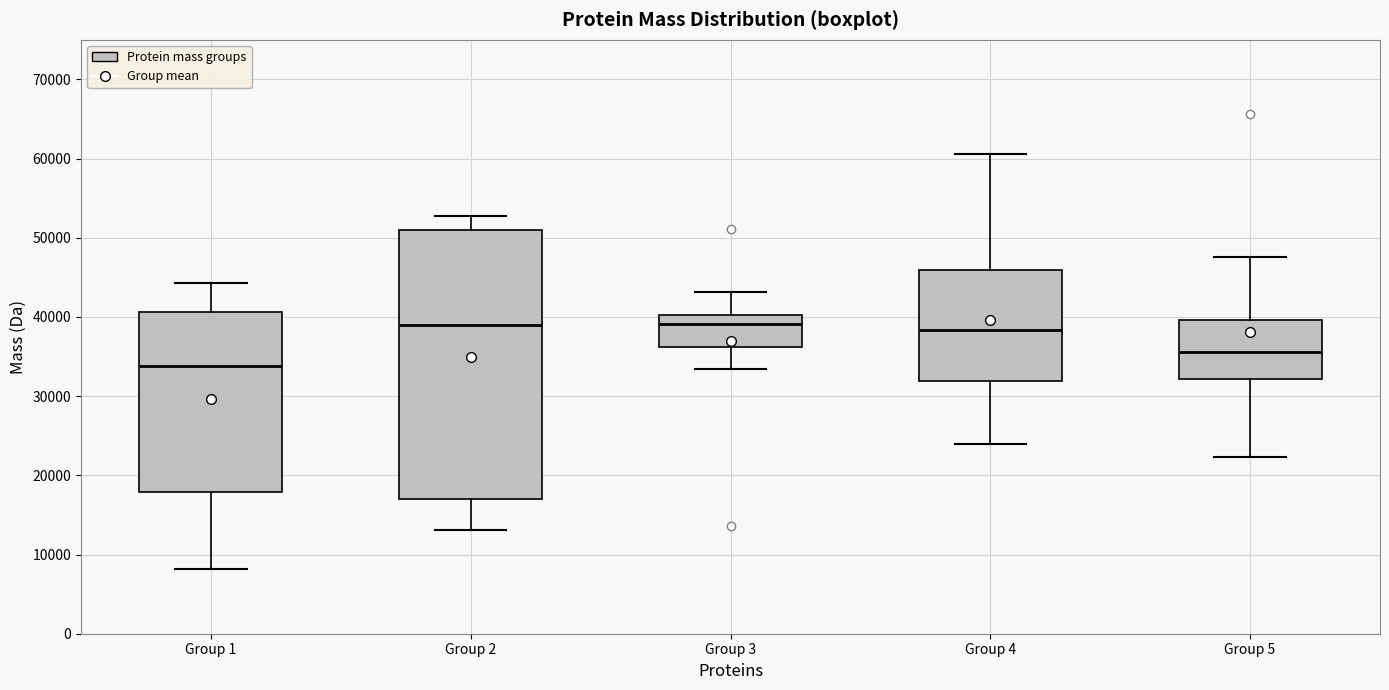

Reading left to right, transcribe this box plot: for each box, give where its median line is, the range the box spans, and where its two whiskers end, as read against the y-axis. The values are not printed on the chart, so give them approximately, as read against the axis.

Group 1: median 34000, box 18000 to 41000, whiskers 8000 to 44000
Group 2: median 39000, box 17000 to 51000, whiskers 13000 to 53000
Group 3: median 39000, box 36000 to 40000, whiskers 33000 to 43000
Group 4: median 38000, box 32000 to 46000, whiskers 24000 to 61000
Group 5: median 36000, box 32000 to 40000, whiskers 22000 to 48000